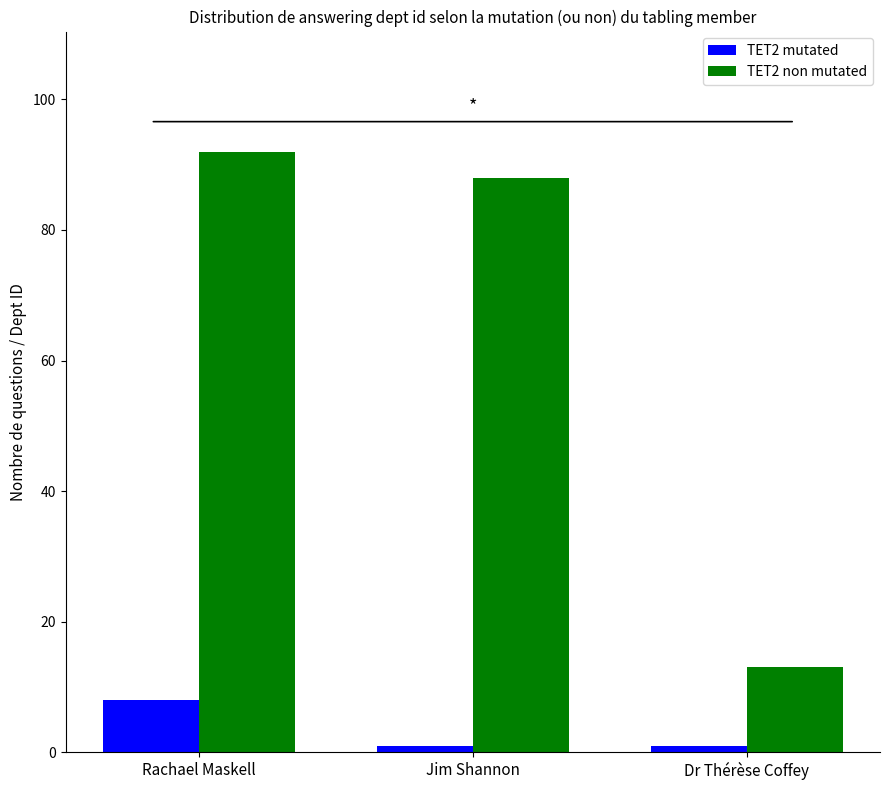

Is it true that TET2 non mutated equals 49 at Jim Shannon?

False